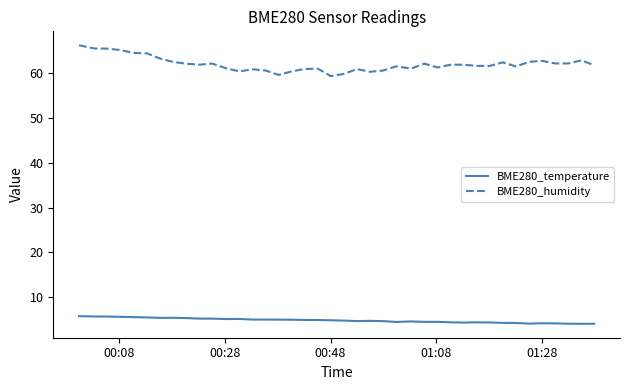

Count the number of categories in the chart.

40